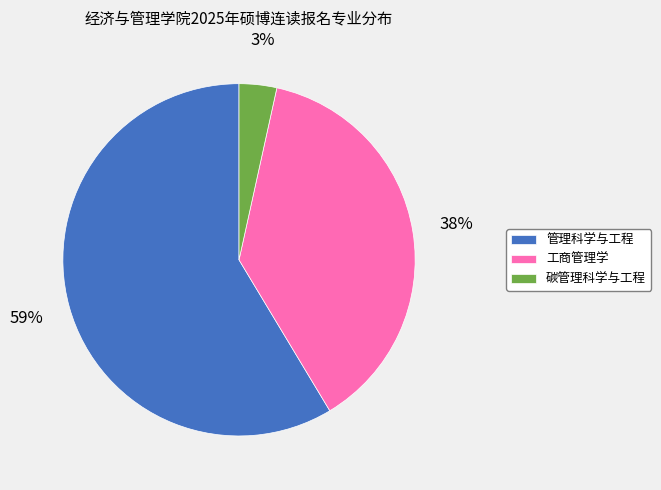

To the nearest percent, what is the difference between the 工商管理学 and 管理科学与工程 slice percentages?

21%